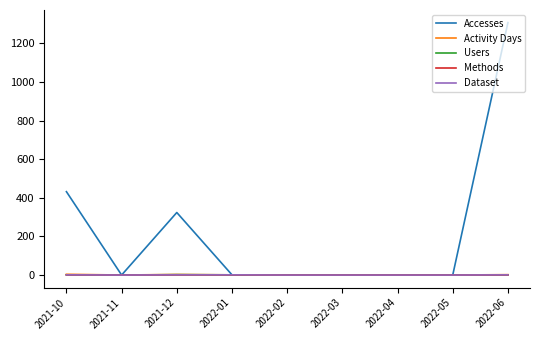

Does the chart display data point markers on the line(s)?

No